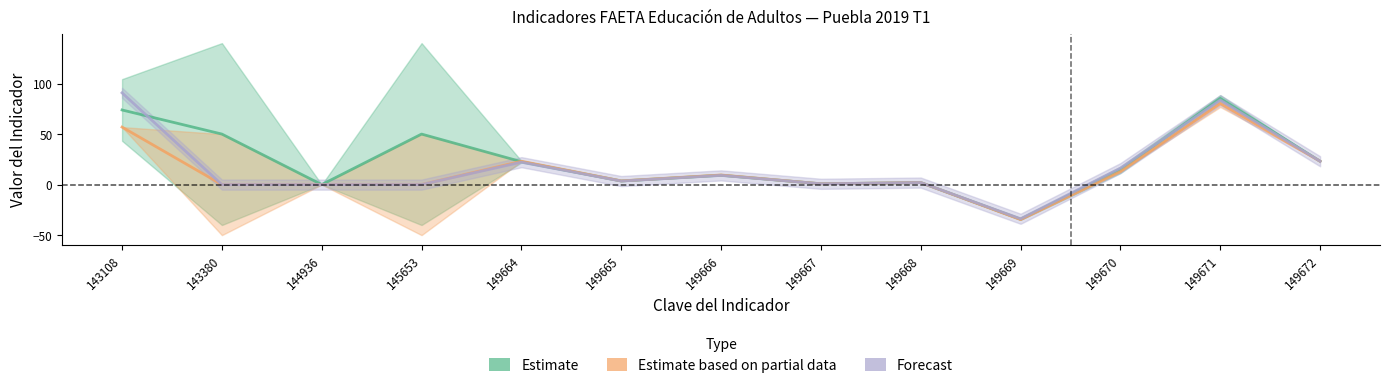

At 149664, list the series in order from largest to smallest.

Estimate based on partial data, Estimate, Forecast